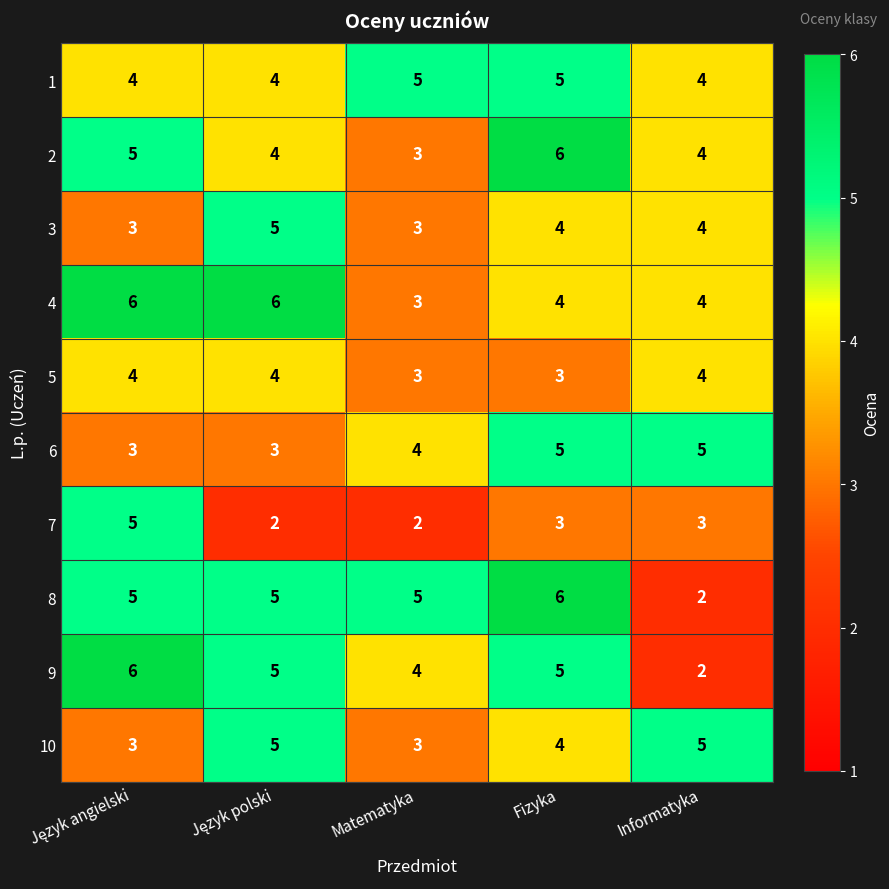

What is the maximum value for 2?

6